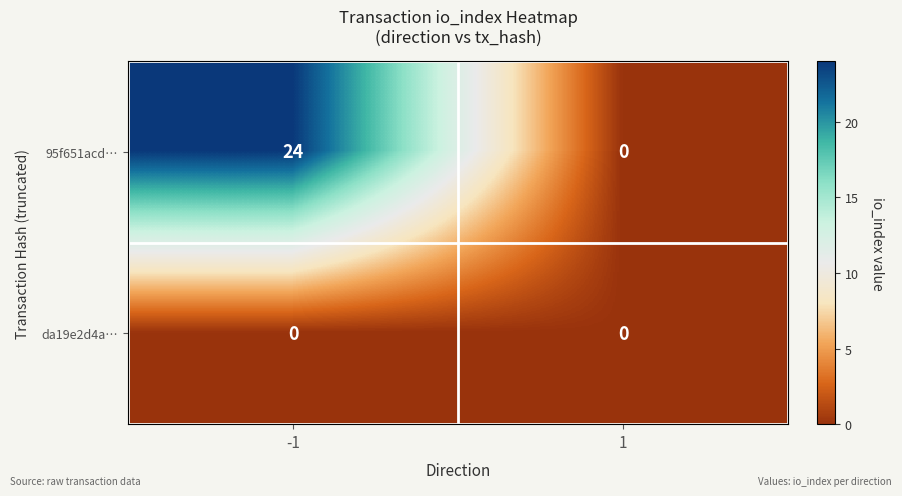

Rank the series by their maximum value, from highest to lowest.

95f651acd…, da19e2d4a…